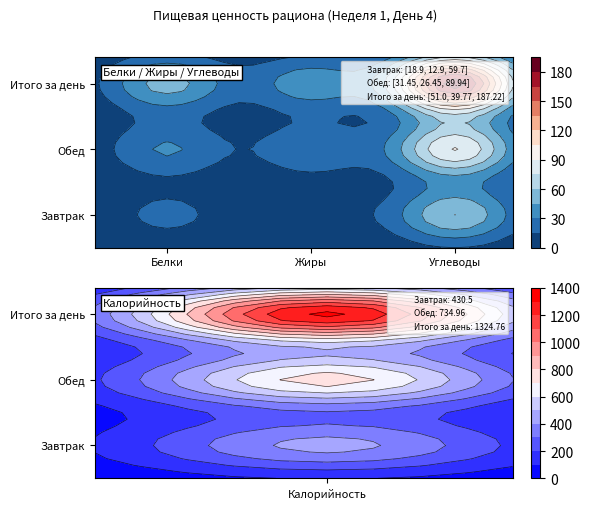

At how many categories does at least one series exceed 116?

2